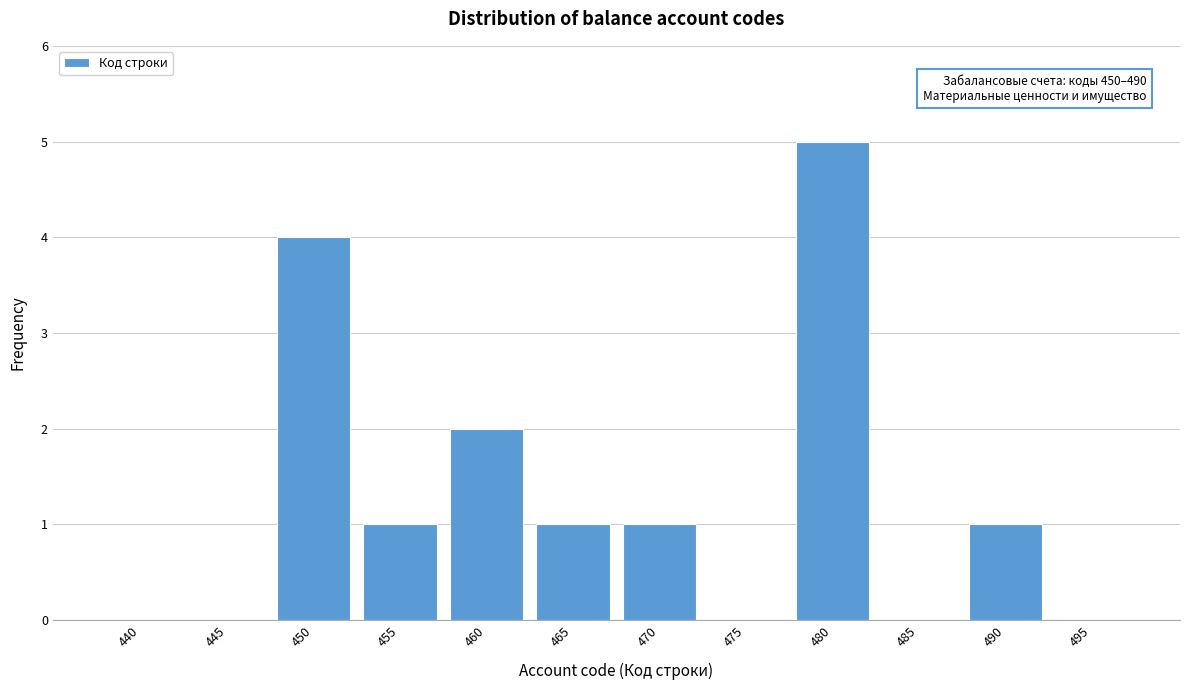

Reading left to right, transcribe all the data shown in this chart.

440=0	445=0	450=4	455=1	460=2	465=1	470=1	475=0	480=5	485=0	490=1	495=0